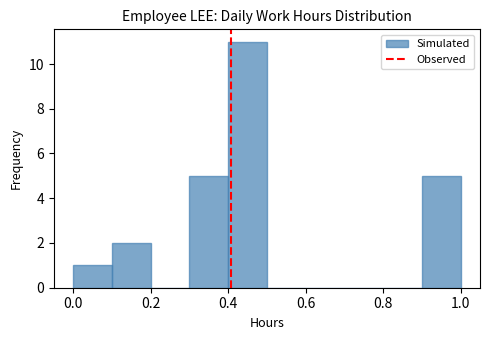

How tall is the bar that spans 0.3 to 0.4 on the x-axis? The values are not printed on the chart, so give them approximately, as read against the axis.

5